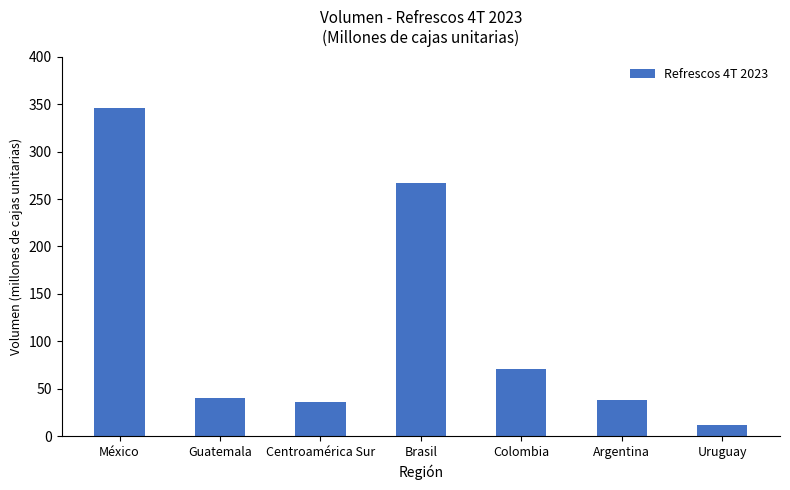

Reading right to left, list all the values displayed in this chart.

12.0	37.8	70.9	266.4	35.5	40.5	346.1